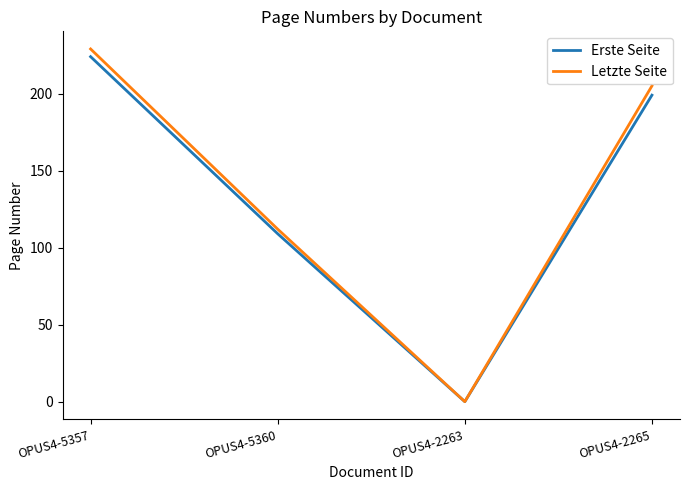

The Letzte Seite series shows 229 at OPUS4-5357. True or false?

True